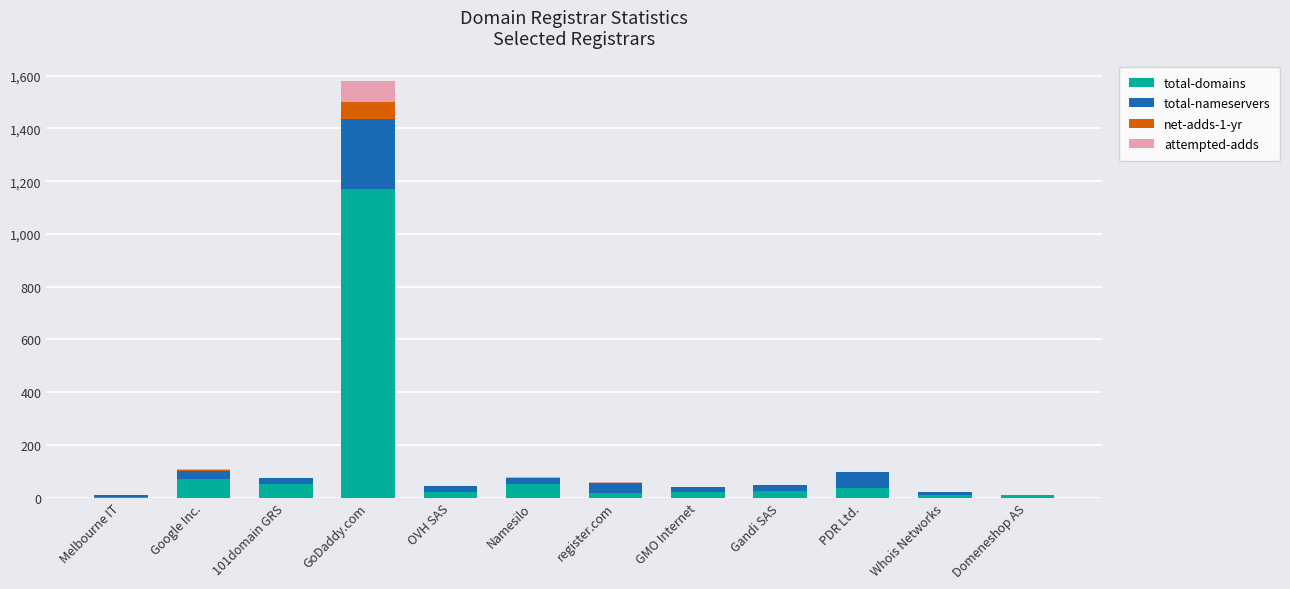

Count the number of categories in the chart.

12